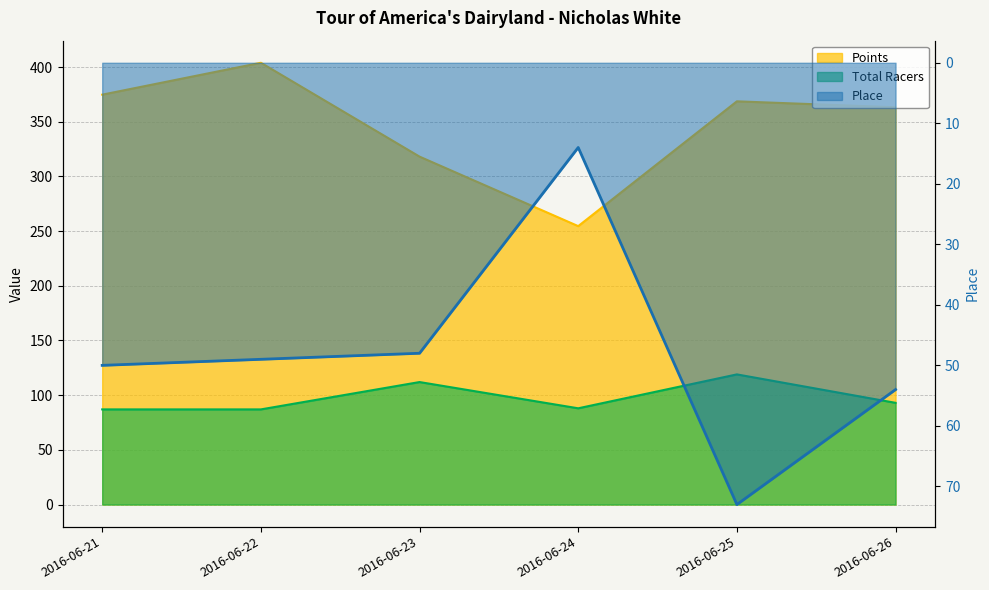

Rank the series by their maximum value, from highest to lowest.

Points, Total Racers, Place